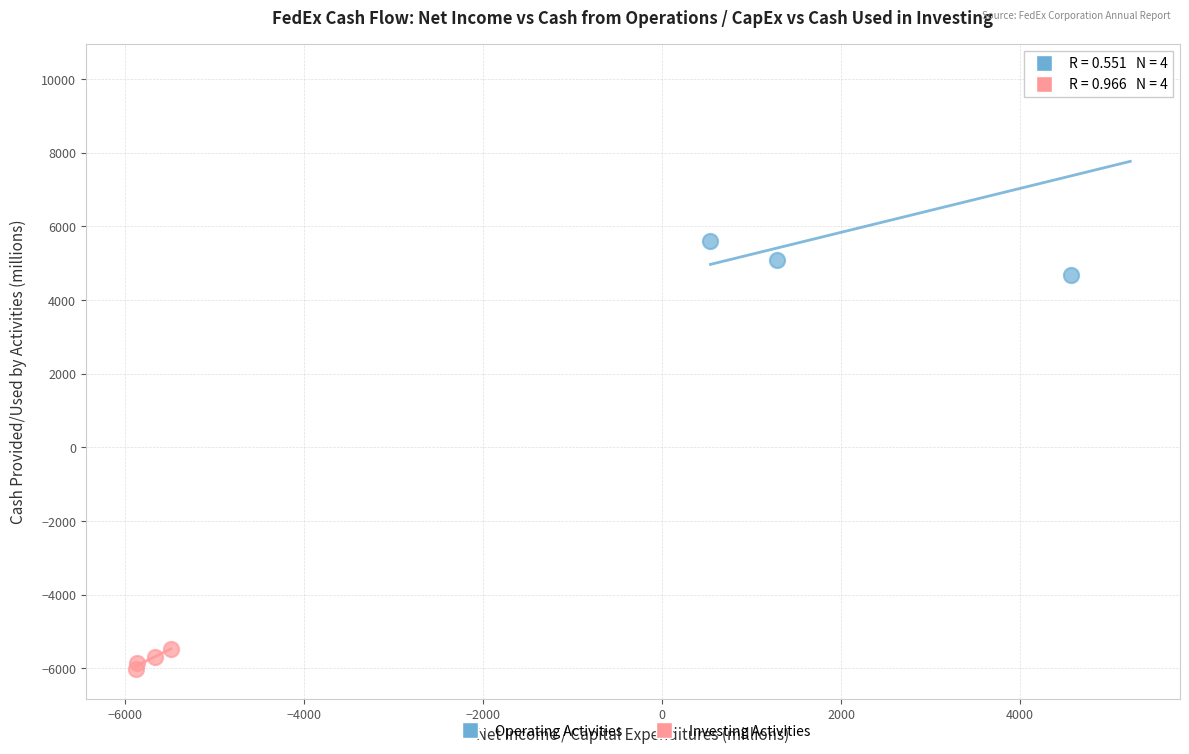

What are all the series names shown in the legend?

Operating Activities, Investing Activities